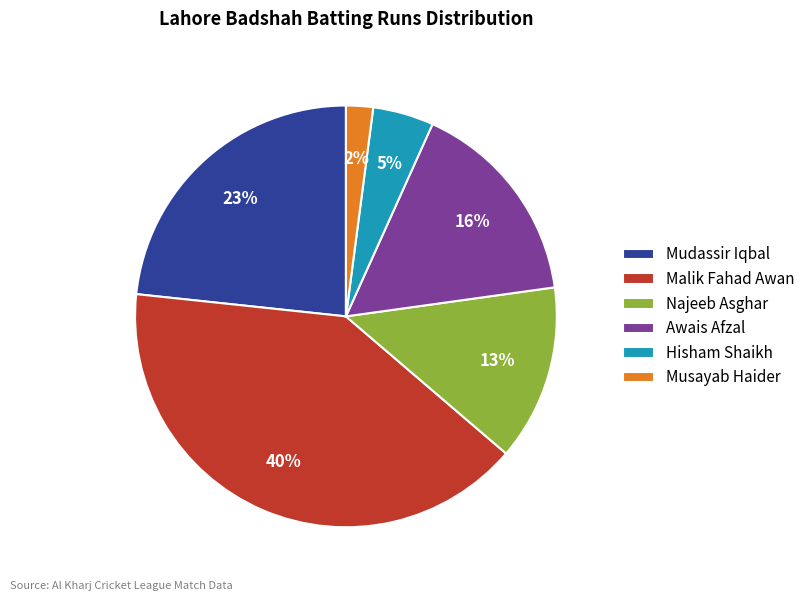

Is the sum of Mudassir Iqbal and Musayab Haider greater than half?

No